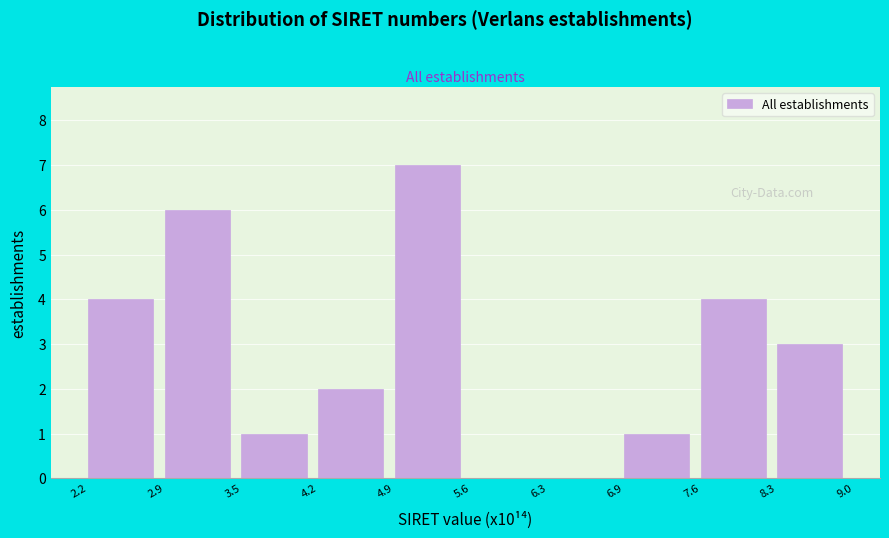

Reading left to right, extract all data points from this chart.

2.2=4	2.9=6	3.5=1	4.2=2	4.9=7	5.6=0	6.3=0	6.9=1	7.6=4	8.3=3